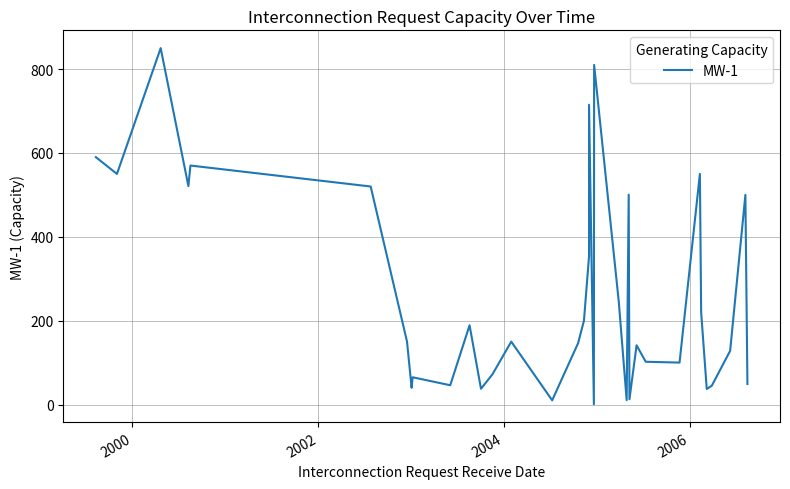

What is the smallest value displayed?

0.6